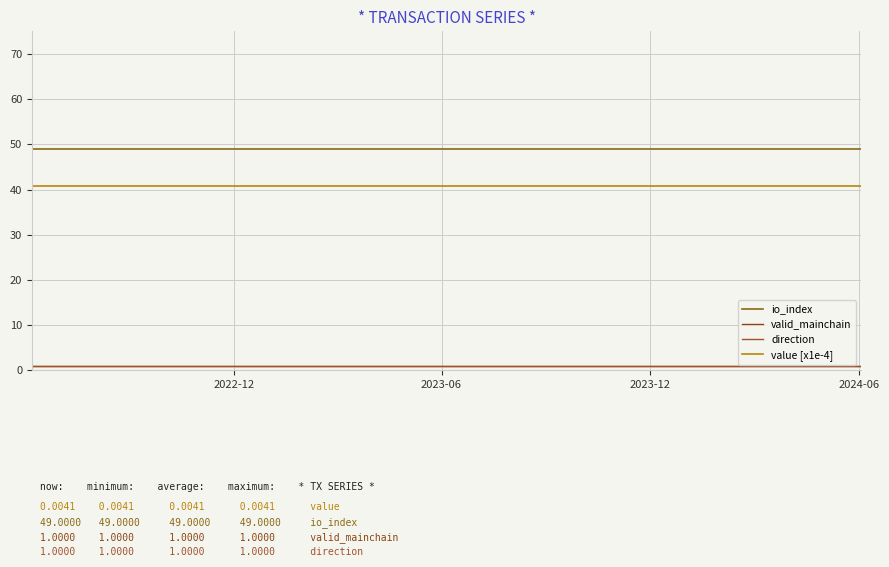

Does the chart display data point markers on the line(s)?

No